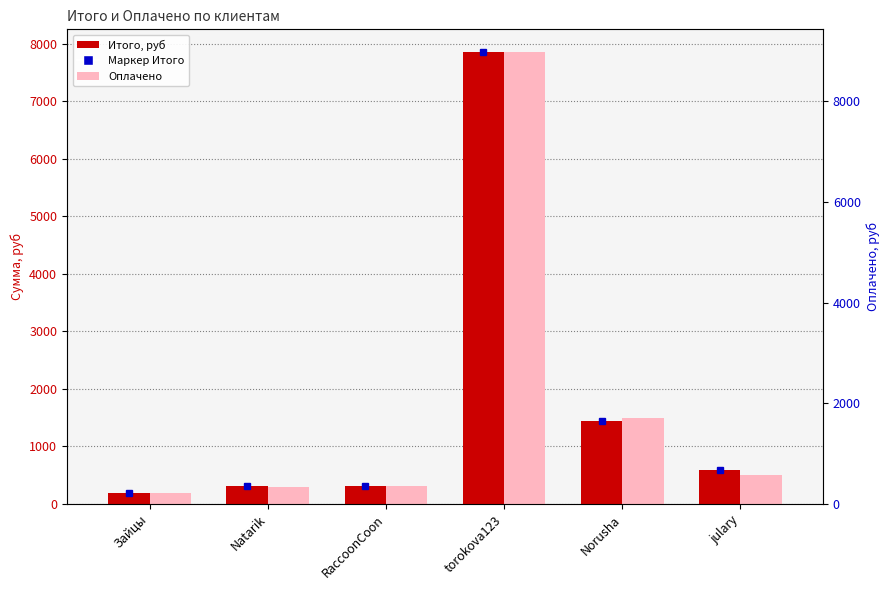

What is the label of the 6th bar from the left?

julary